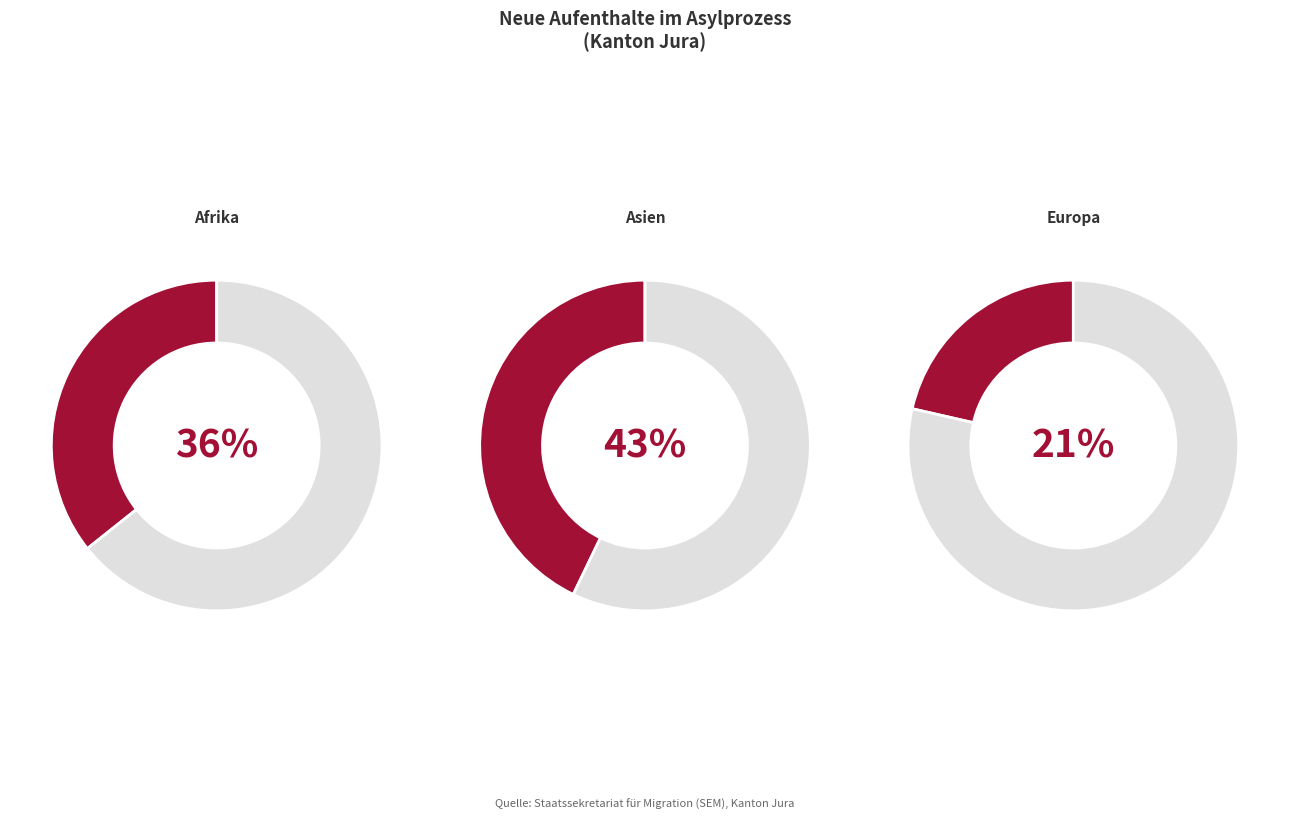

Is it true that Amerika is 0% of the pie?

True